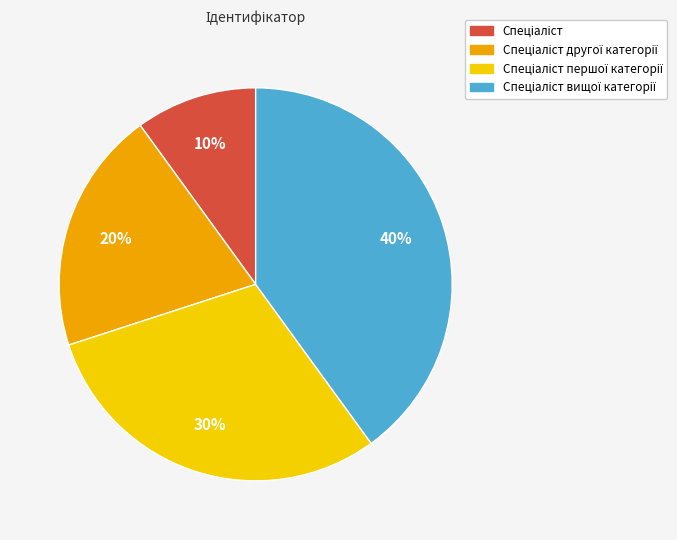

Is there any slice that represents more than half of the pie?

No